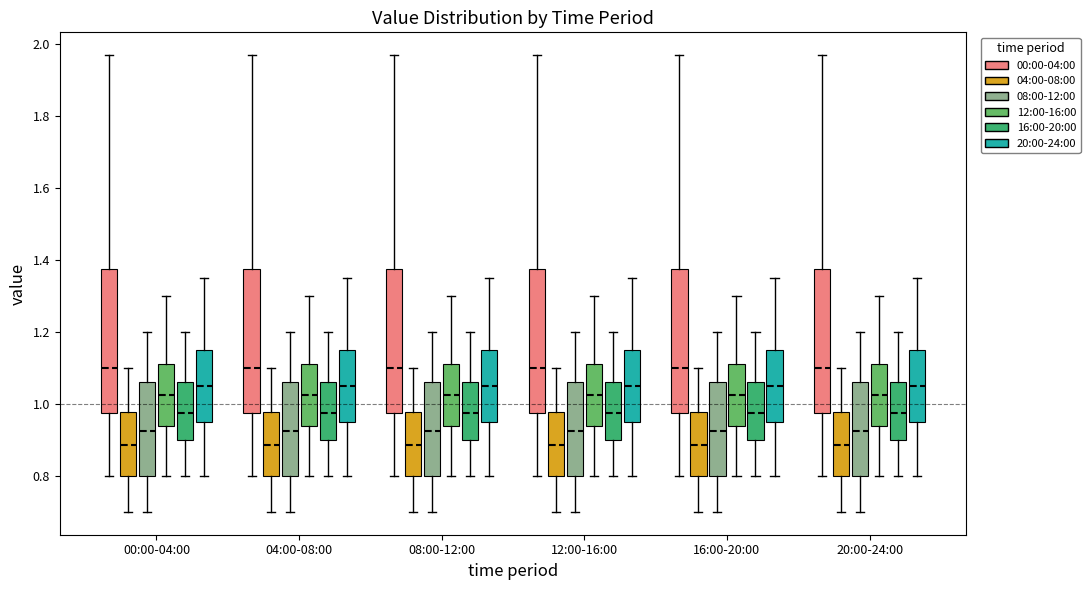

Reading left to right, transcribe this box plot: for each box, give where its median line is, the range the box spans, and where its two whiskers end, as read against the y-axis. The values are not printed on the chart, so give them approximately, as read against the axis.

00:00-04:00 (00:00-04:00): median 1.10, box 0.98 to 1.38, whiskers 0.80 to 1.98
00:00-04:00 (04:00-08:00): median 0.88, box 0.80 to 0.98, whiskers 0.70 to 1.10
00:00-04:00 (08:00-12:00): median 0.92, box 0.80 to 1.06, whiskers 0.70 to 1.20
00:00-04:00 (12:00-16:00): median 1.02, box 0.94 to 1.12, whiskers 0.80 to 1.30
00:00-04:00 (16:00-20:00): median 0.98, box 0.90 to 1.06, whiskers 0.80 to 1.20
00:00-04:00 (20:00-24:00): median 1.06, box 0.96 to 1.16, whiskers 0.80 to 1.36
04:00-08:00 (00:00-04:00): median 1.10, box 0.98 to 1.38, whiskers 0.80 to 1.98
04:00-08:00 (04:00-08:00): median 0.88, box 0.80 to 0.98, whiskers 0.70 to 1.10
04:00-08:00 (08:00-12:00): median 0.92, box 0.80 to 1.06, whiskers 0.70 to 1.20
04:00-08:00 (12:00-16:00): median 1.02, box 0.94 to 1.12, whiskers 0.80 to 1.30
04:00-08:00 (16:00-20:00): median 0.98, box 0.90 to 1.06, whiskers 0.80 to 1.20
04:00-08:00 (20:00-24:00): median 1.06, box 0.96 to 1.16, whiskers 0.80 to 1.36
08:00-12:00 (00:00-04:00): median 1.10, box 0.98 to 1.38, whiskers 0.80 to 1.98
08:00-12:00 (04:00-08:00): median 0.88, box 0.80 to 0.98, whiskers 0.70 to 1.10
08:00-12:00 (08:00-12:00): median 0.92, box 0.80 to 1.06, whiskers 0.70 to 1.20
08:00-12:00 (12:00-16:00): median 1.02, box 0.94 to 1.12, whiskers 0.80 to 1.30
08:00-12:00 (16:00-20:00): median 0.98, box 0.90 to 1.06, whiskers 0.80 to 1.20
08:00-12:00 (20:00-24:00): median 1.06, box 0.96 to 1.16, whiskers 0.80 to 1.36
12:00-16:00 (00:00-04:00): median 1.10, box 0.98 to 1.38, whiskers 0.80 to 1.98
12:00-16:00 (04:00-08:00): median 0.88, box 0.80 to 0.98, whiskers 0.70 to 1.10
12:00-16:00 (08:00-12:00): median 0.92, box 0.80 to 1.06, whiskers 0.70 to 1.20
12:00-16:00 (12:00-16:00): median 1.02, box 0.94 to 1.12, whiskers 0.80 to 1.30
12:00-16:00 (16:00-20:00): median 0.98, box 0.90 to 1.06, whiskers 0.80 to 1.20
12:00-16:00 (20:00-24:00): median 1.06, box 0.96 to 1.16, whiskers 0.80 to 1.36
16:00-20:00 (00:00-04:00): median 1.10, box 0.98 to 1.38, whiskers 0.80 to 1.98
16:00-20:00 (04:00-08:00): median 0.88, box 0.80 to 0.98, whiskers 0.70 to 1.10
16:00-20:00 (08:00-12:00): median 0.92, box 0.80 to 1.06, whiskers 0.70 to 1.20
16:00-20:00 (12:00-16:00): median 1.02, box 0.94 to 1.12, whiskers 0.80 to 1.30
16:00-20:00 (16:00-20:00): median 0.98, box 0.90 to 1.06, whiskers 0.80 to 1.20
16:00-20:00 (20:00-24:00): median 1.06, box 0.96 to 1.16, whiskers 0.80 to 1.36
20:00-24:00 (00:00-04:00): median 1.10, box 0.98 to 1.38, whiskers 0.80 to 1.98
20:00-24:00 (04:00-08:00): median 0.88, box 0.80 to 0.98, whiskers 0.70 to 1.10
20:00-24:00 (08:00-12:00): median 0.92, box 0.80 to 1.06, whiskers 0.70 to 1.20
20:00-24:00 (12:00-16:00): median 1.02, box 0.94 to 1.12, whiskers 0.80 to 1.30
20:00-24:00 (16:00-20:00): median 0.98, box 0.90 to 1.06, whiskers 0.80 to 1.20
20:00-24:00 (20:00-24:00): median 1.06, box 0.96 to 1.16, whiskers 0.80 to 1.36